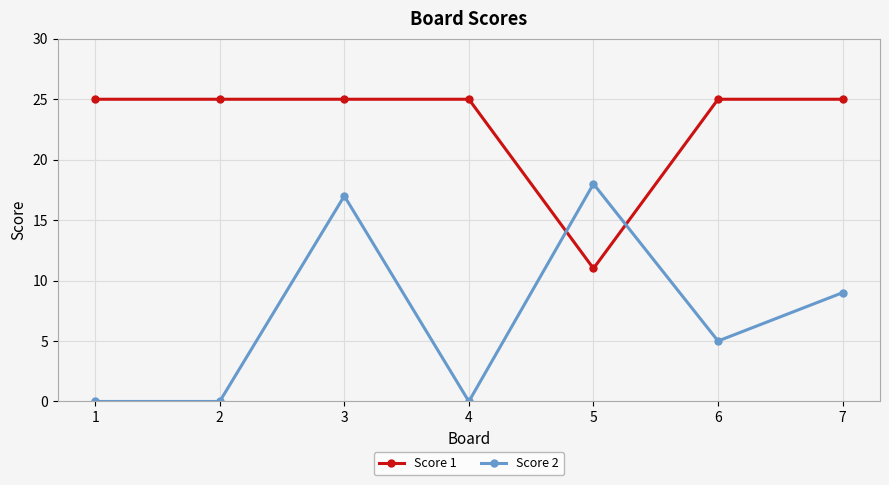

What is the sum of the Score 1 values at 7 and 2?

50